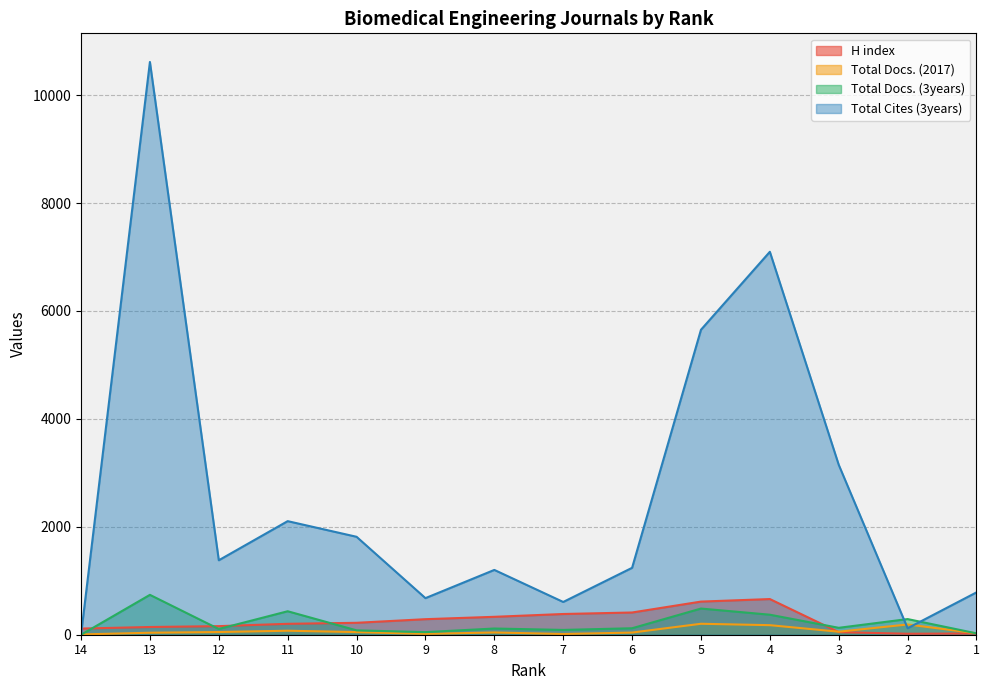

What is the highest value of the H index series?

661